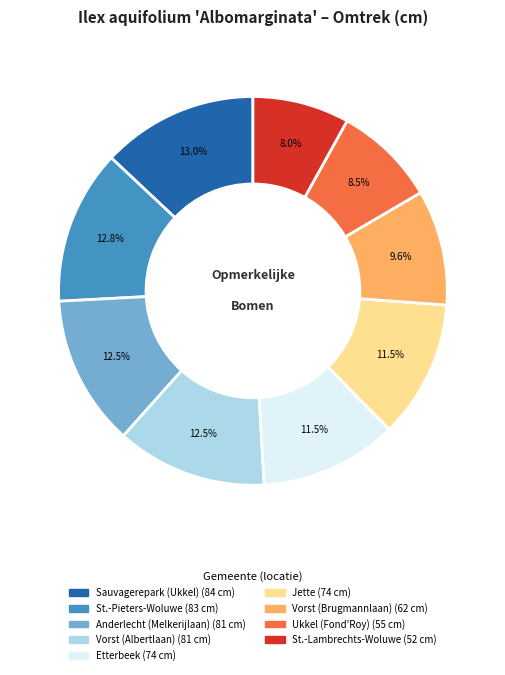

Count the number of slices in the pie.

9